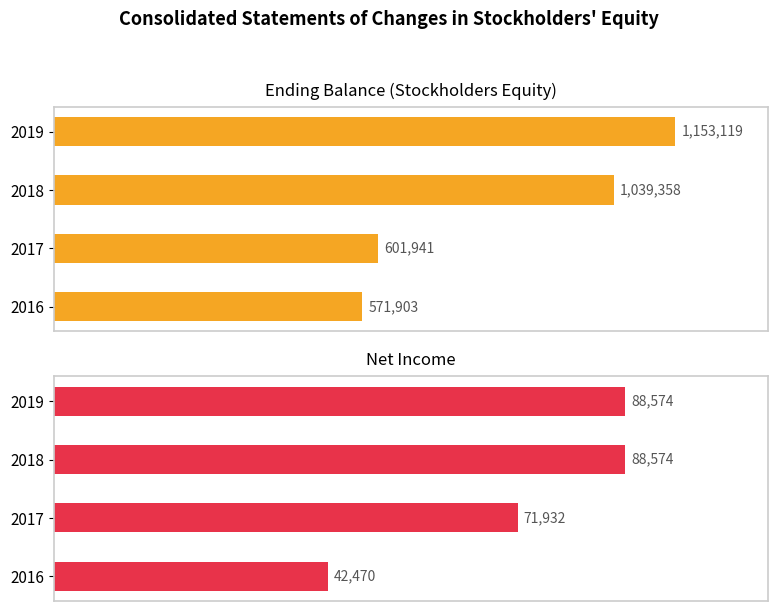

What is the difference between the maximum and minimum values in the Ending Balance series?

581216